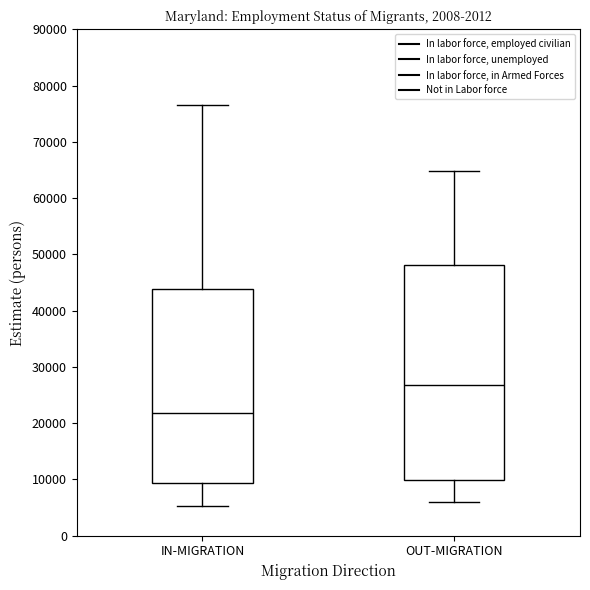

Comparing the boxes themselves (not the whiskers), which one is the tallest?

OUT-MIGRATION